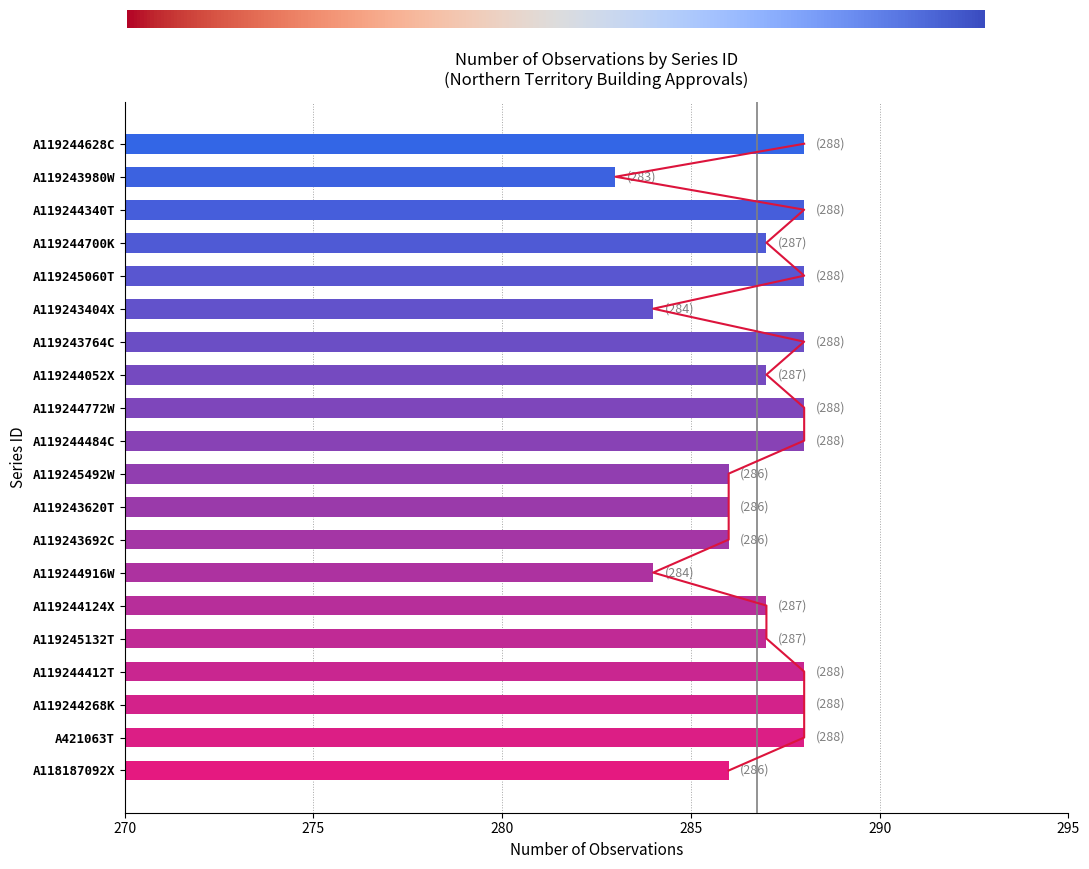

Which category has the lowest value across all series?

A119243980W